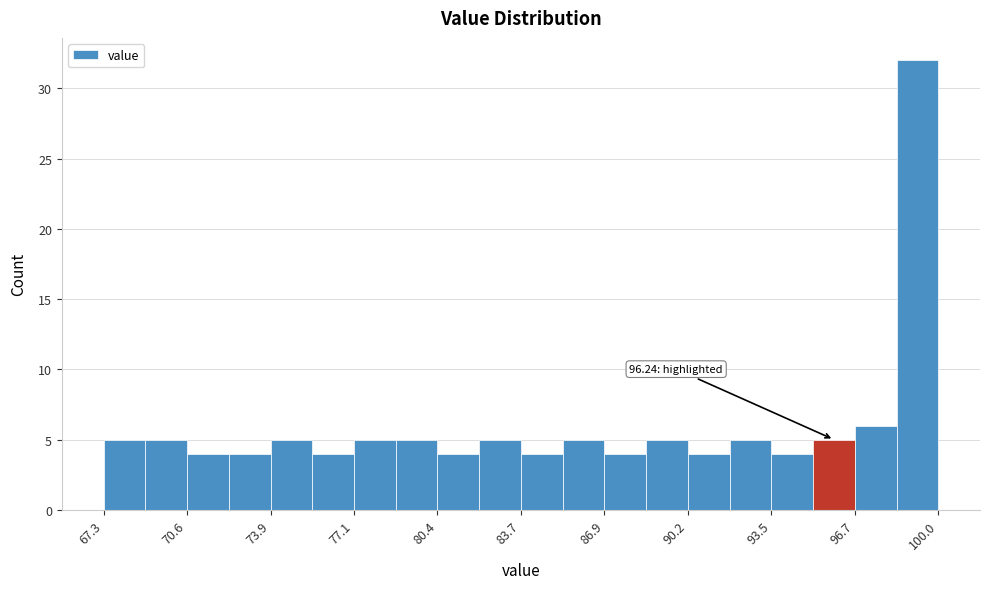

Read against the x-axis, roughly where is the centre of the tallest bar?

99.0